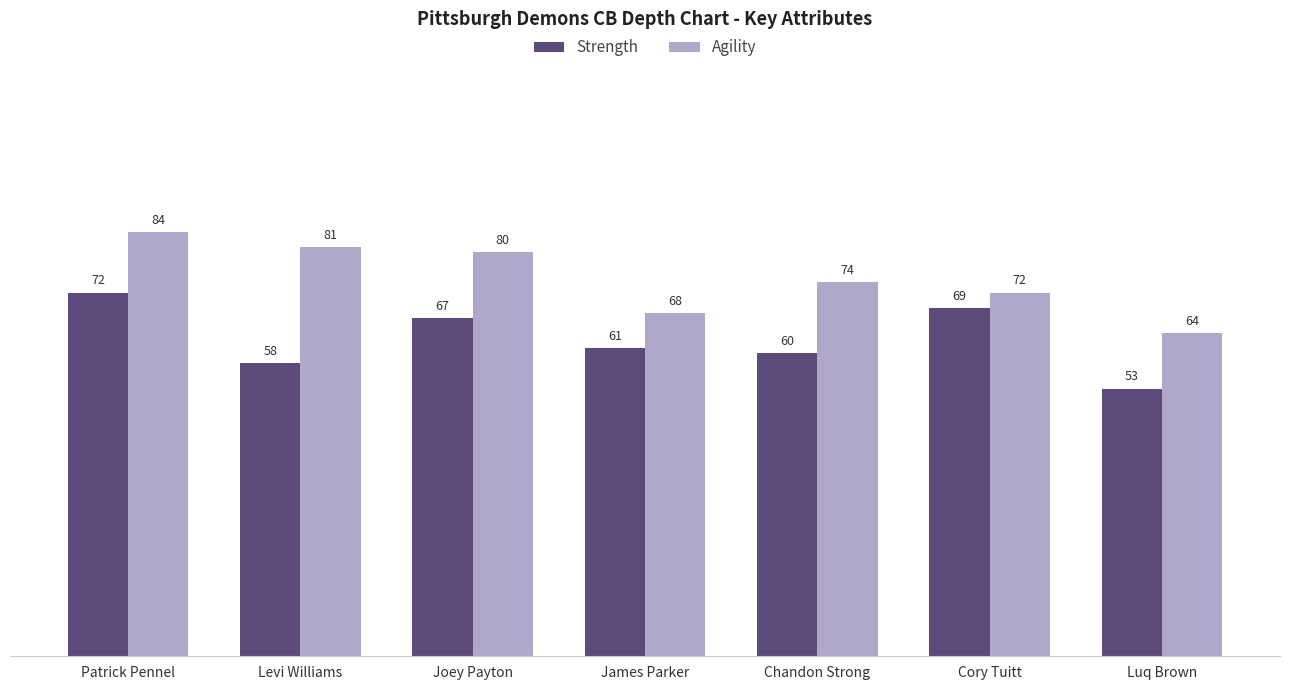

Is it true that Agility equals 74 at Chandon Strong?

True